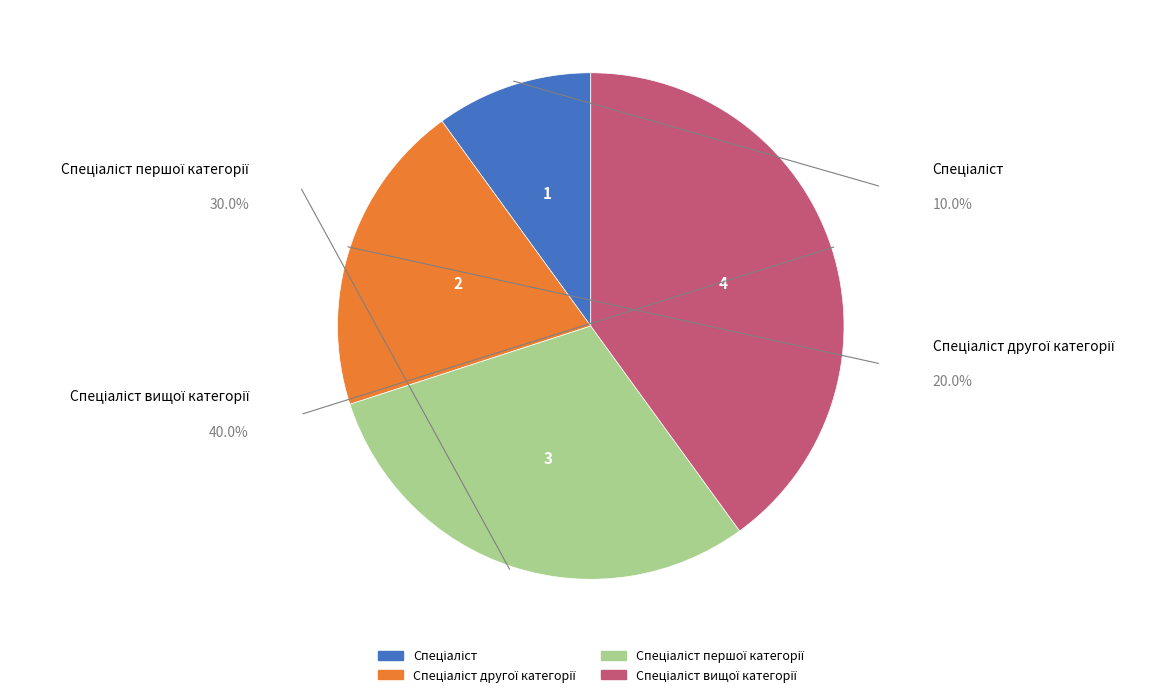

Is there any slice that represents more than half of the pie?

No